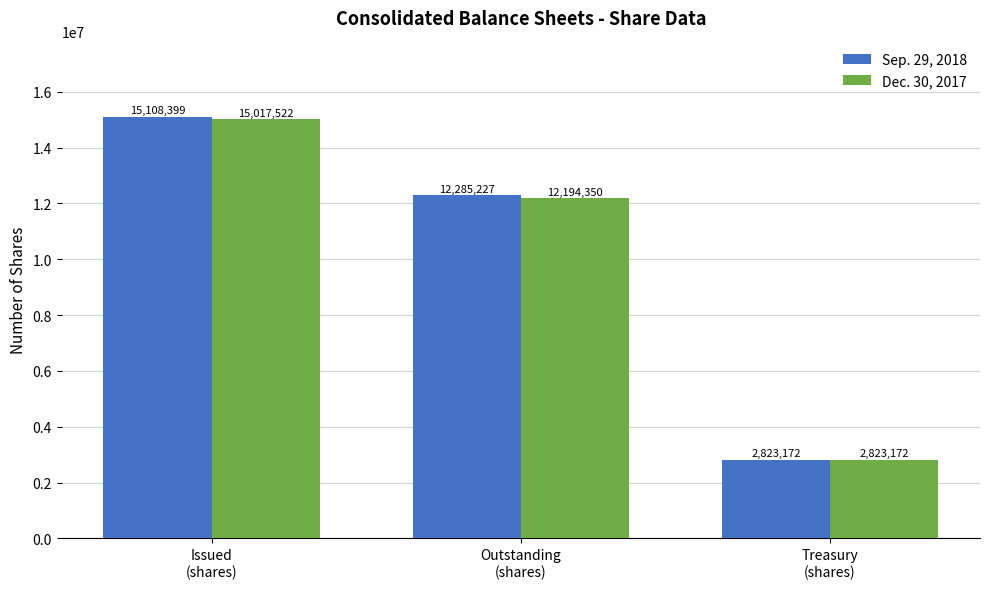

What is the label of the 2nd bar from the left?

Outstanding
(shares)